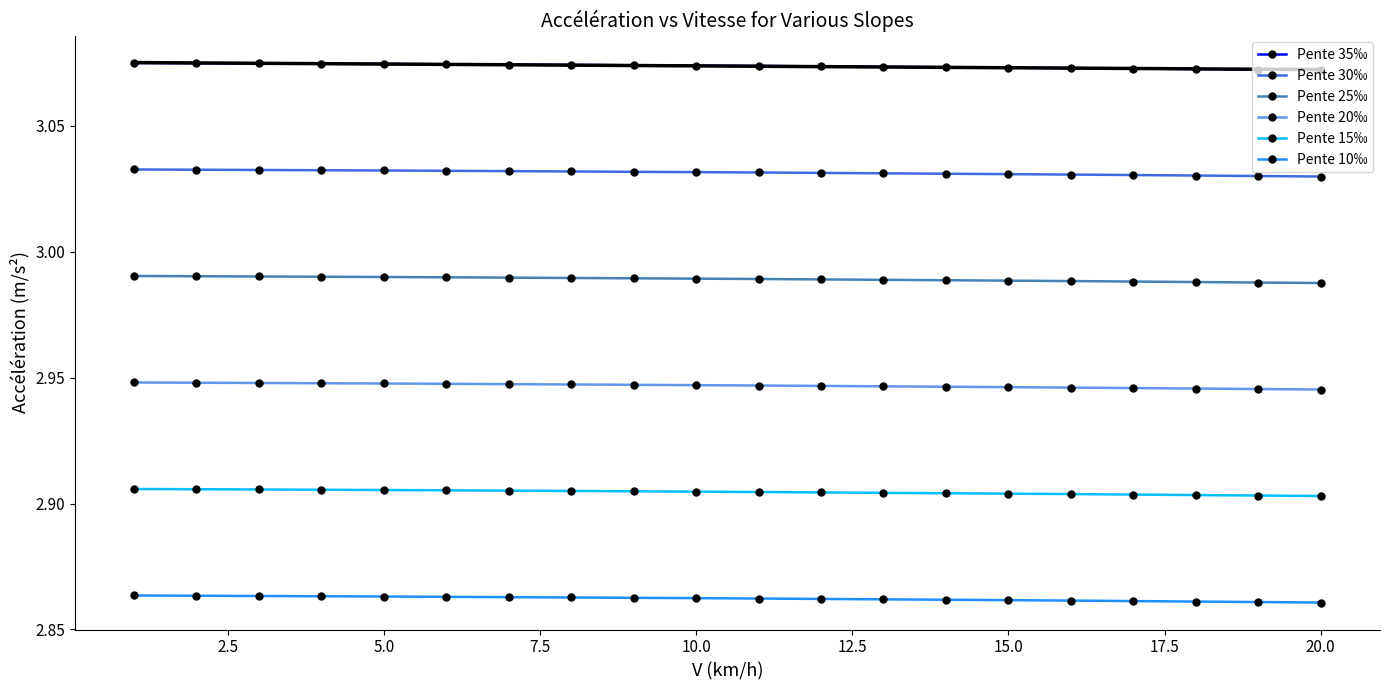

True or false: Pente 15‰ and Pente 10‰ cross at least once.

False